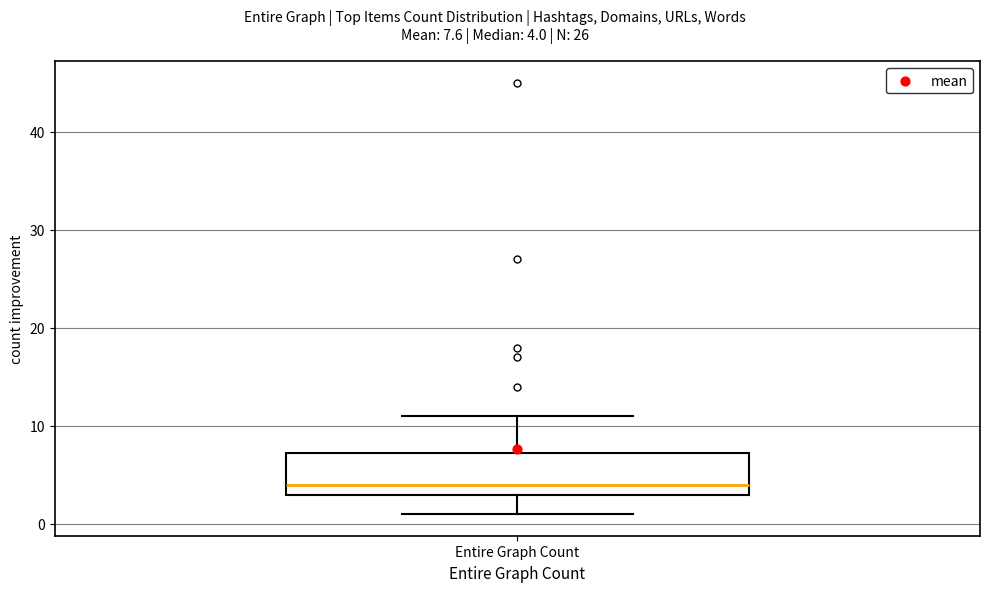

Transcribe this box plot: give where the median line is, the range the box spans, and where the two whiskers end, as read against the y-axis. The values are not printed on the chart, so give them approximately, as read against the axis.

median 4, box 3 to 7, whiskers 1 to 11